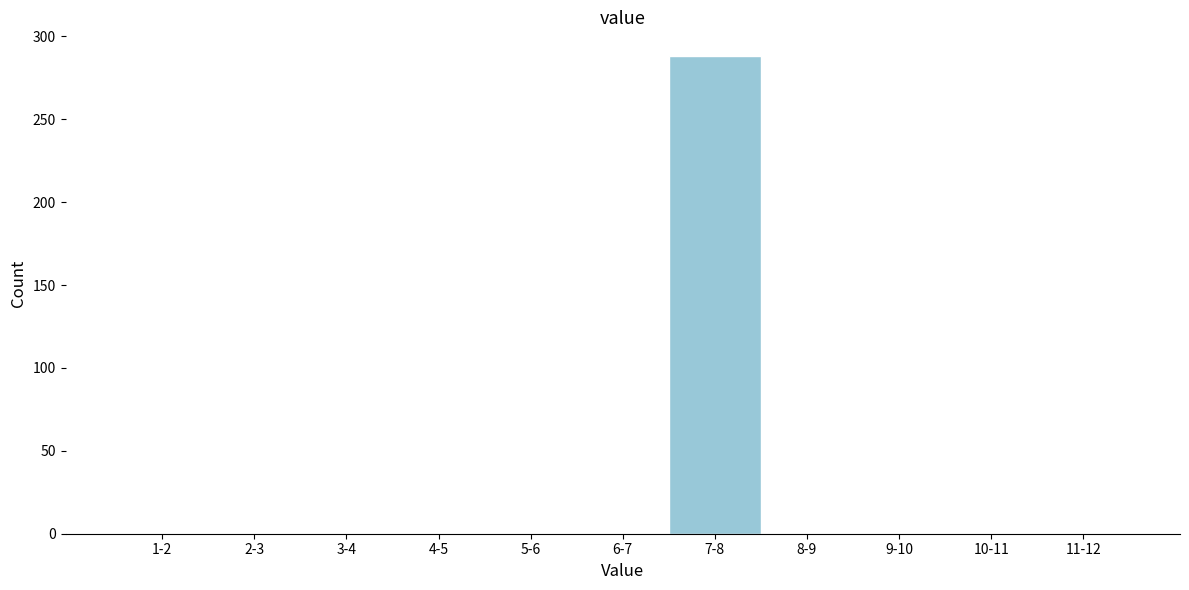

Reading left to right, what are all the values shown in this chart?

1-2=0	2-3=0	3-4=0	4-5=0	5-6=0	6-7=0	7-8=288	8-9=0	9-10=0	10-11=0	11-12=0